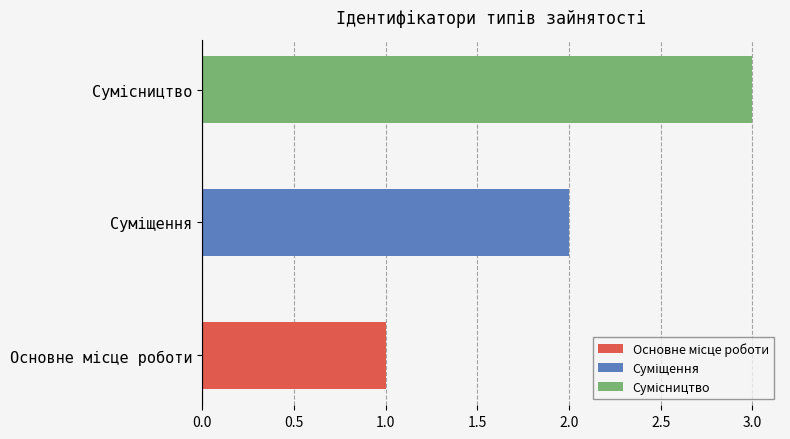

What is the change in value from Основне місце роботи to Сумісництво?

+2